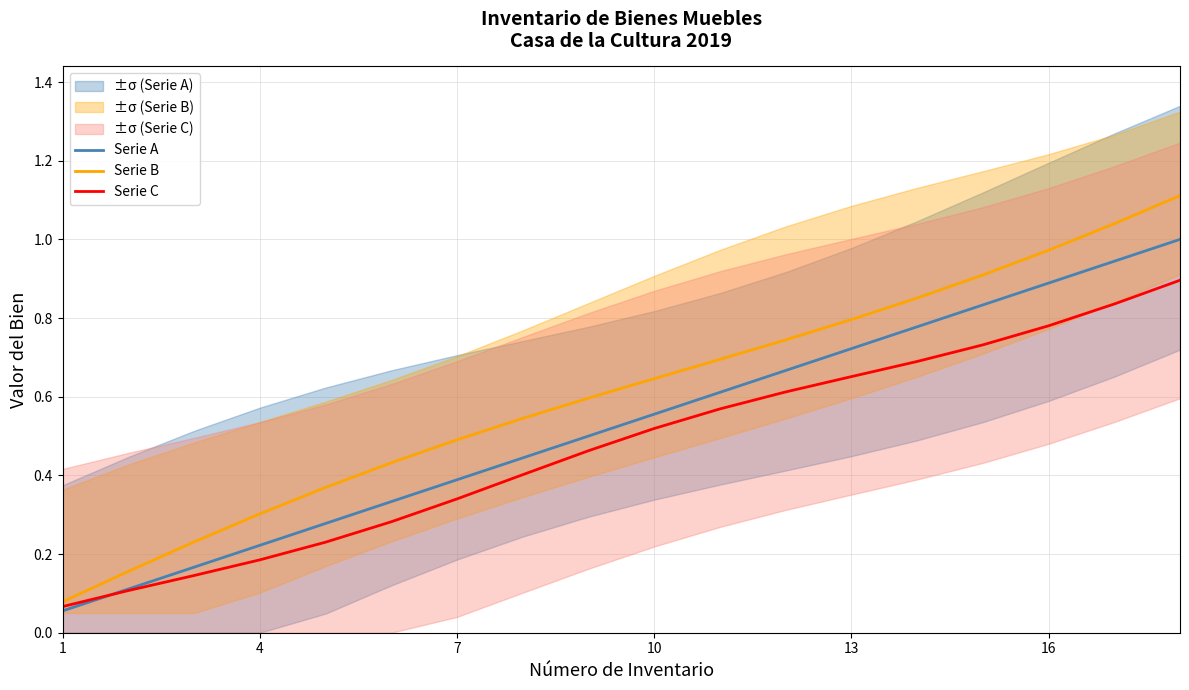

How many times do Serie A and Serie C cross each other?

1